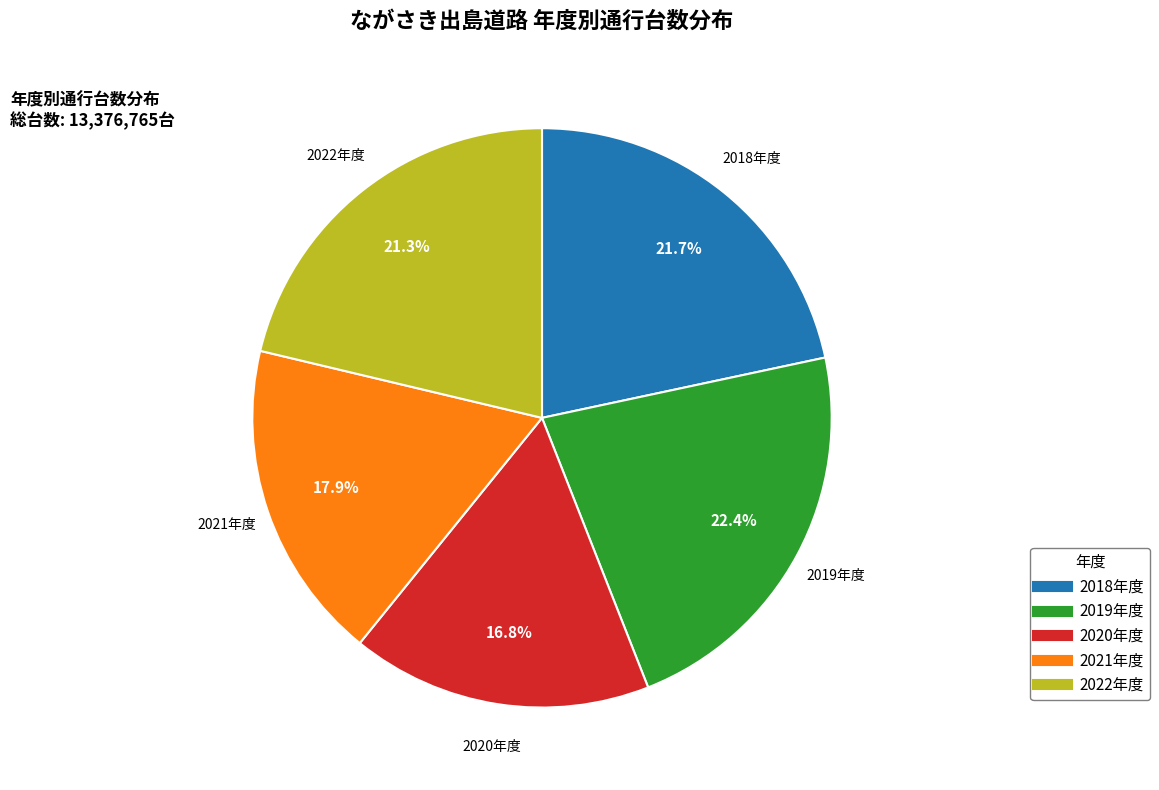

Is it true that 2020年度 is 7% of the pie?

False